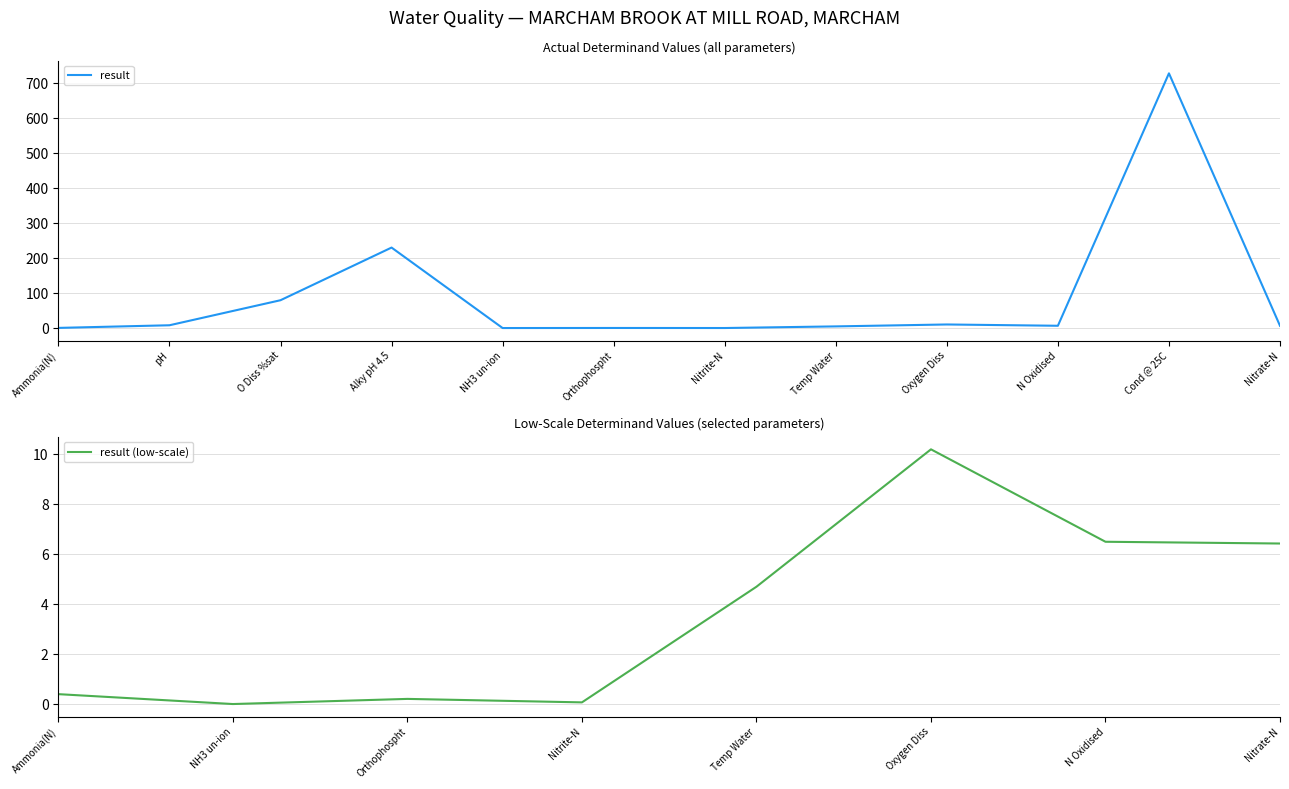

True or false: the data shows 4.7 at Temp Water.

True